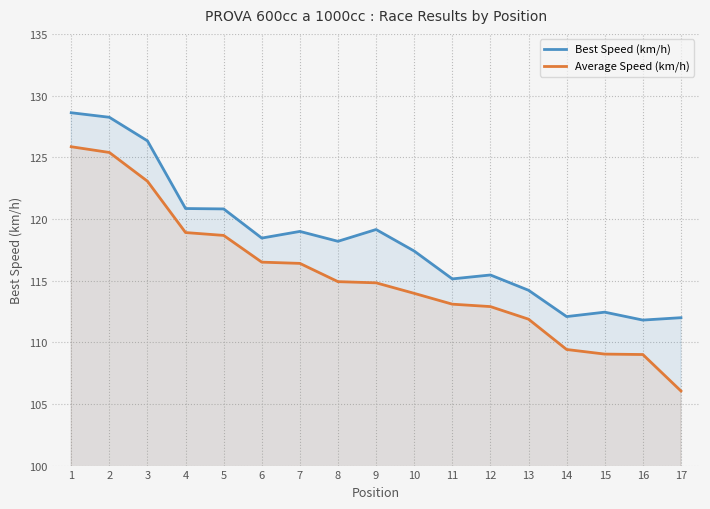

What is the average value of the Best Speed (km/h) series?

118.2